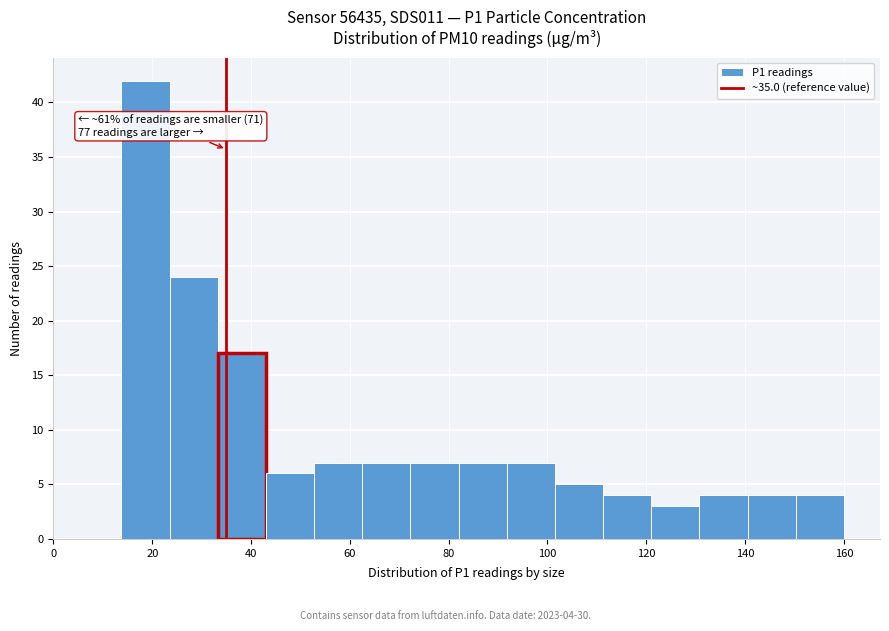

Which range on the x-axis has the tallest bar?

14 to 24